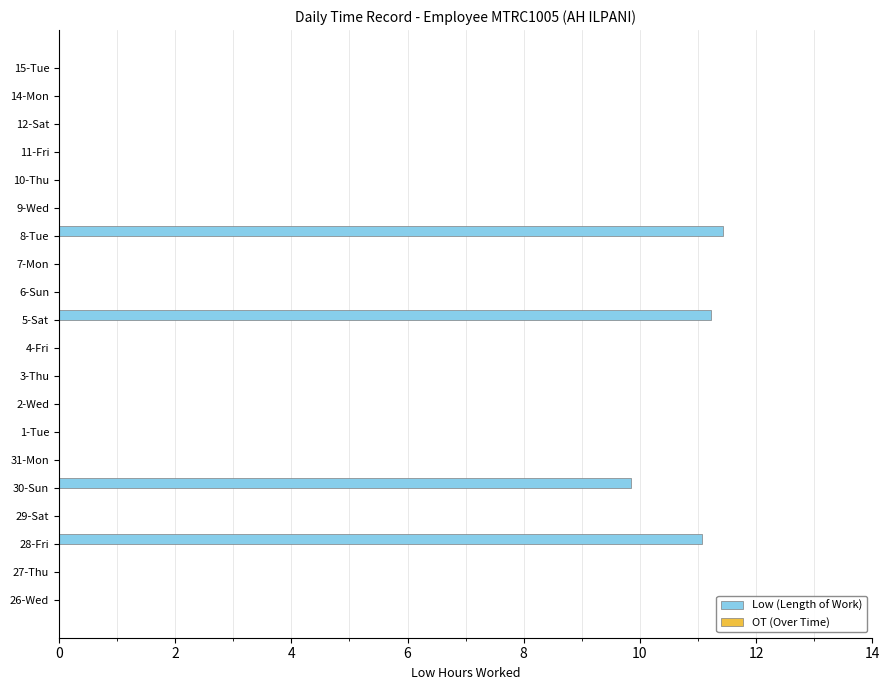

Reading top to bottom, transcribe all the data shown in this chart.

15-Tue=0.0	14-Mon=0.0	12-Sat=0.0	11-Fri=0.0	10-Thu=0.0	9-Wed=0.0	8-Tue=11.4	7-Mon=0.0	6-Sun=0.0	5-Sat=11.2	4-Fri=0.0	3-Thu=0.0	2-Wed=0.0	1-Tue=0.0	31-Mon=0.0	30-Sun=9.8	29-Sat=0.0	28-Fri=11.1	27-Thu=0.0	26-Wed=0.0